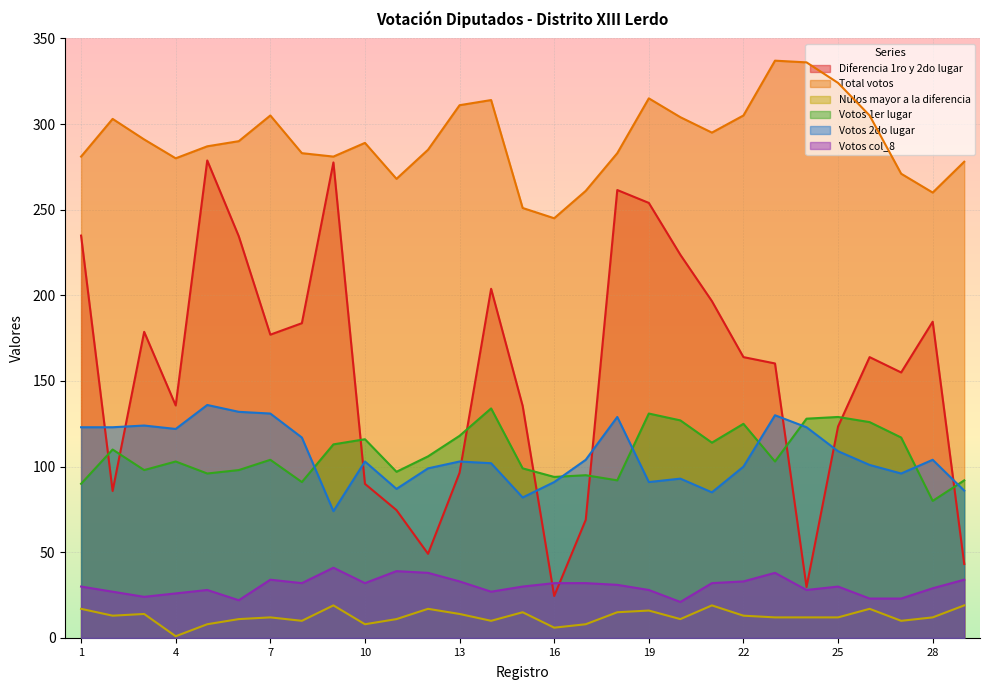

What is the sum of all Total votos values?

8438.0